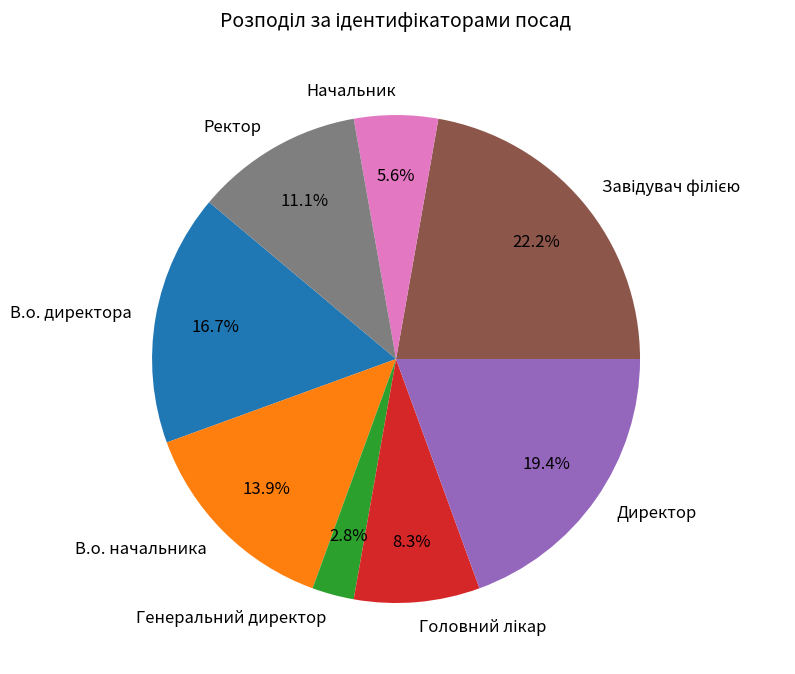

To the nearest percent, what is the average slice percentage?

12%